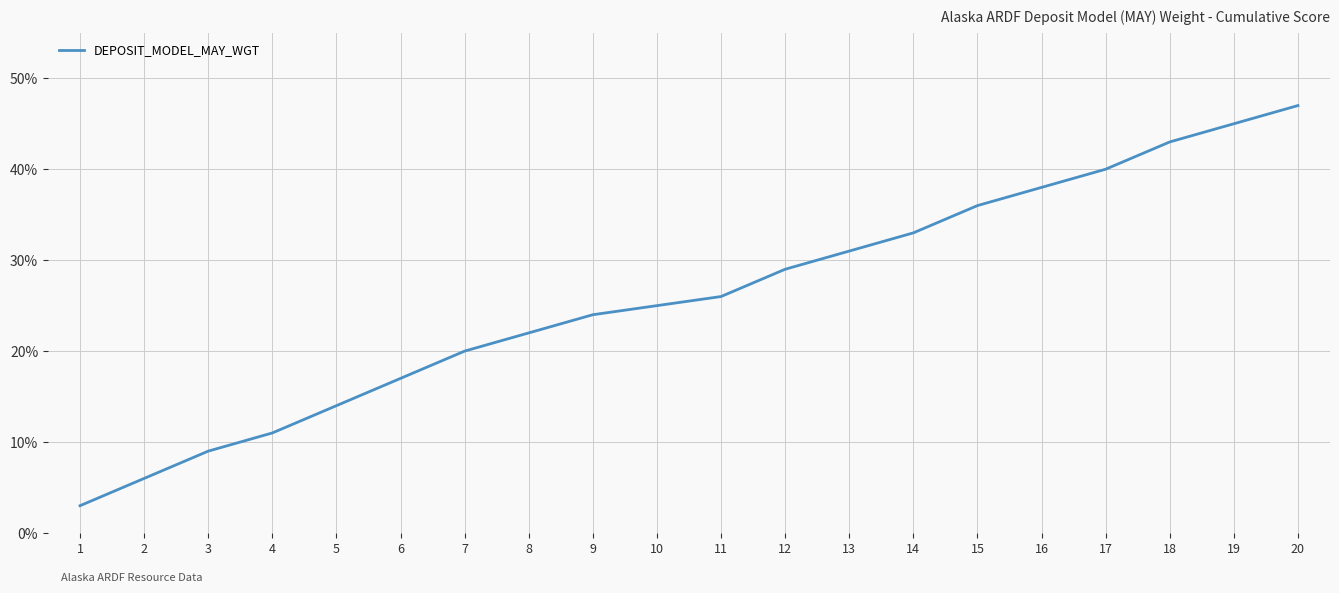

What is the change in value from 5 to 15?

+22